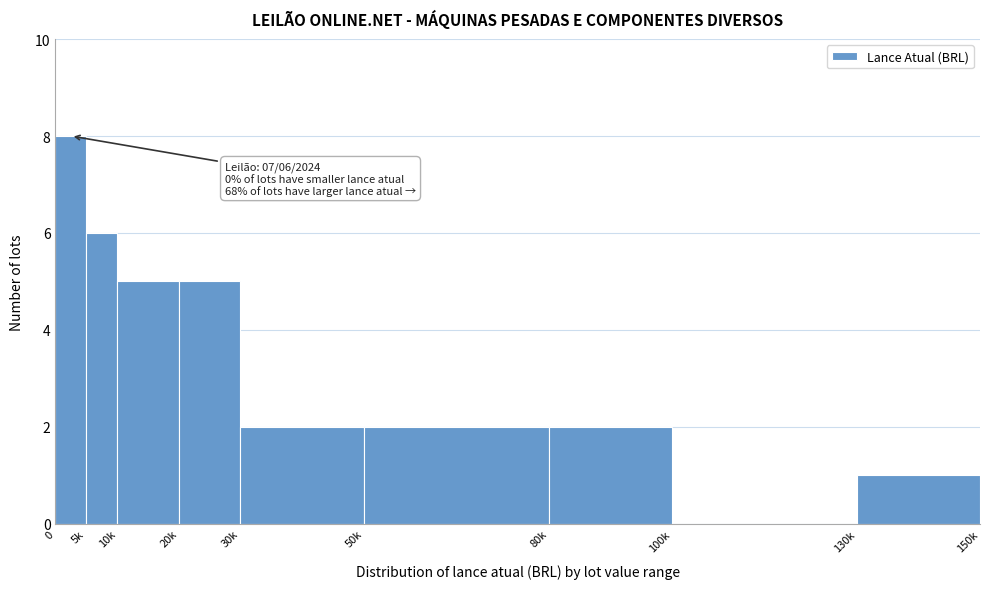

Reading left to right, extract all data points from this chart.

0=8	5k=6	10k=5	20k=5	30k=2	50k=2	80k=2	100k=0	130k=1